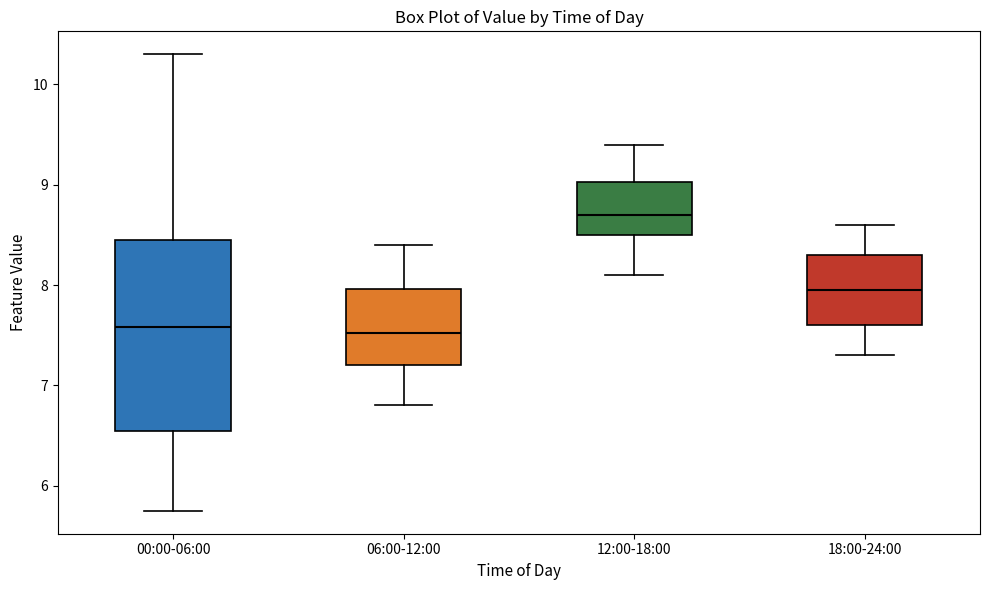

Reading left to right, read every box against the y-axis: the position of its median line, the range the box covers, and the ends of its whiskers. The values are not printed on the chart, so give them approximately, as read against the axis.

00:00-06:00: median 7.6, box 6.6 to 8.5, whiskers 5.8 to 10.3
06:00-12:00: median 7.5, box 7.2 to 8.0, whiskers 6.8 to 8.4
12:00-18:00: median 8.7, box 8.5 to 9.0, whiskers 8.1 to 9.4
18:00-24:00: median 8.0, box 7.6 to 8.3, whiskers 7.3 to 8.6